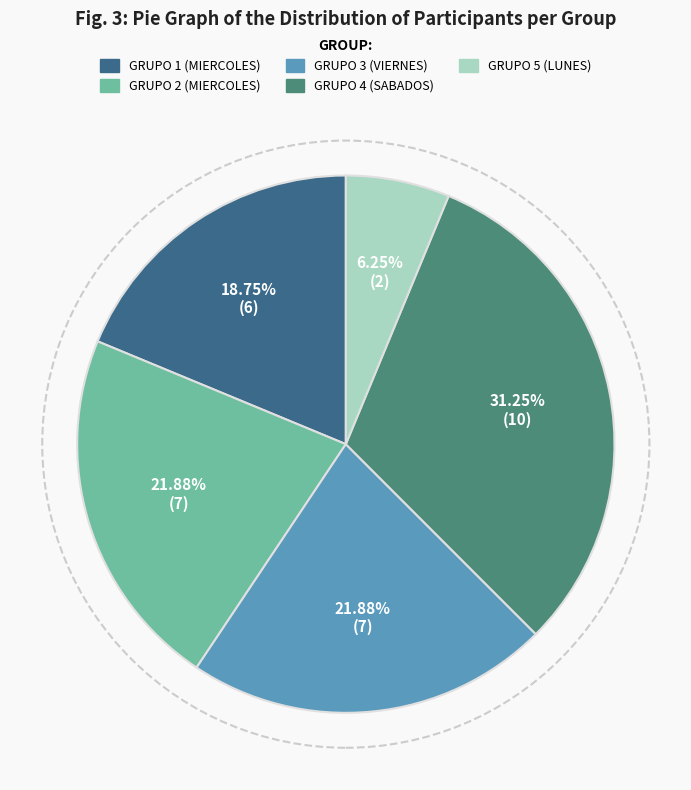

What percentage do GRUPO 5 (LUNES) and GRUPO 1 (MIERCOLES) together represent?

25.0%